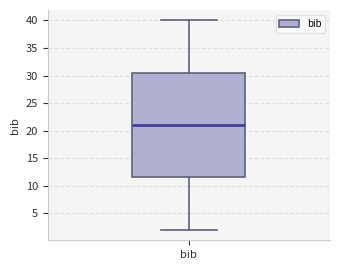

Transcribe this box plot: give where the median line is, the range the box spans, and where the two whiskers end, as read against the y-axis. The values are not printed on the chart, so give them approximately, as read against the axis.

median 21.0, box 11.5 to 30.5, whiskers 2.0 to 40.0